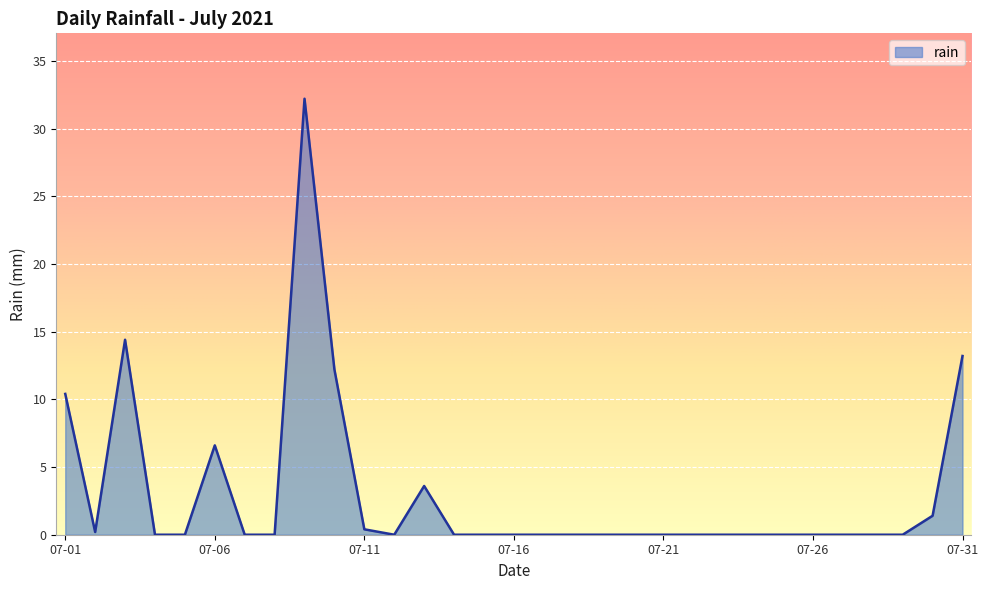

What is the greatest value displayed?

32.2